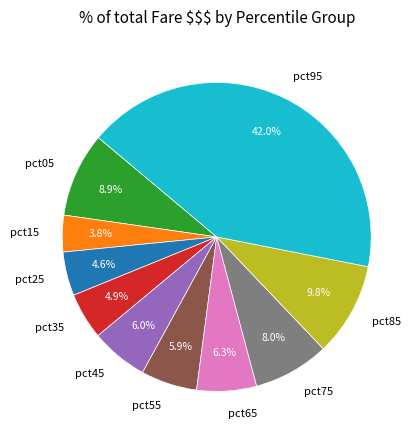

How many segments does this pie chart have?

10